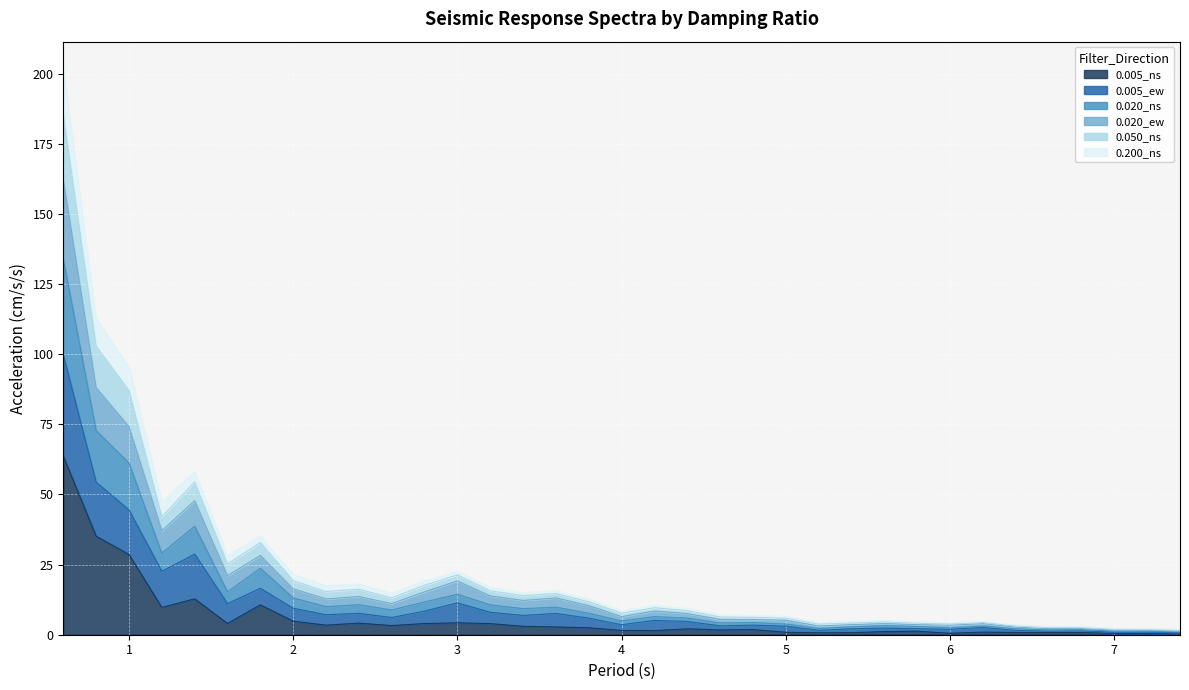

Does the chart display data point markers on the line(s)?

No